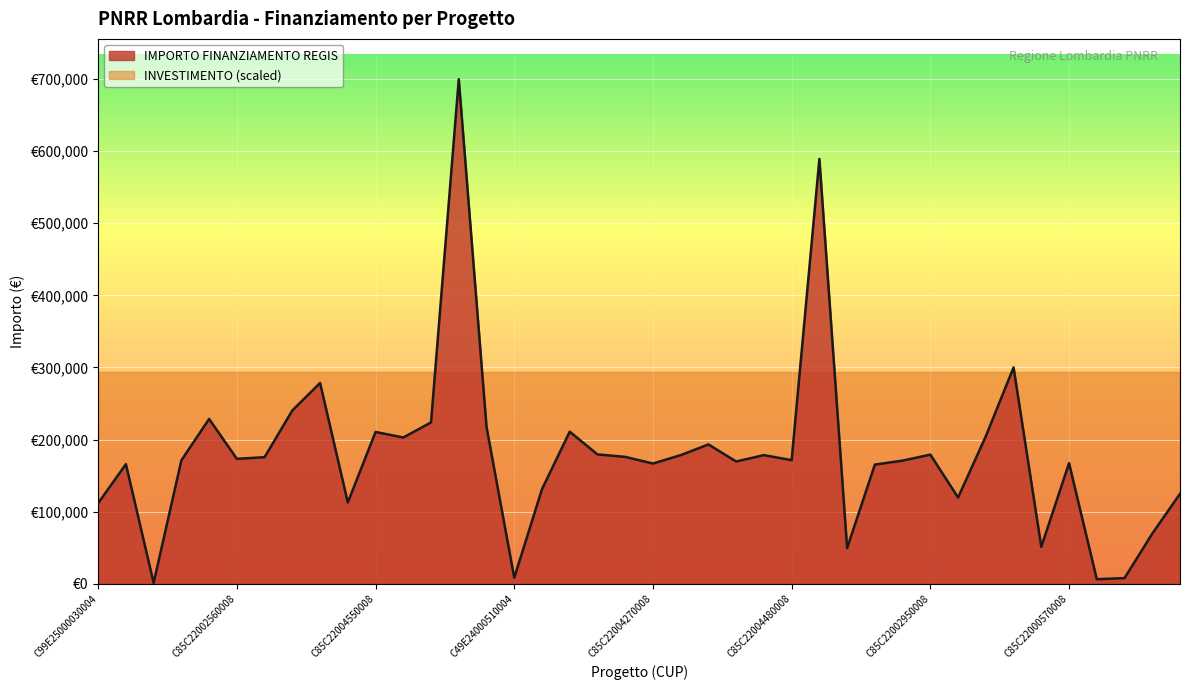

What is the label of the 5th point from the right?

C85C22000570008